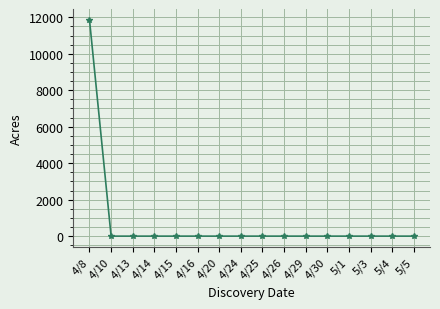

At which category does the chart reach its peak across all series?

4/8